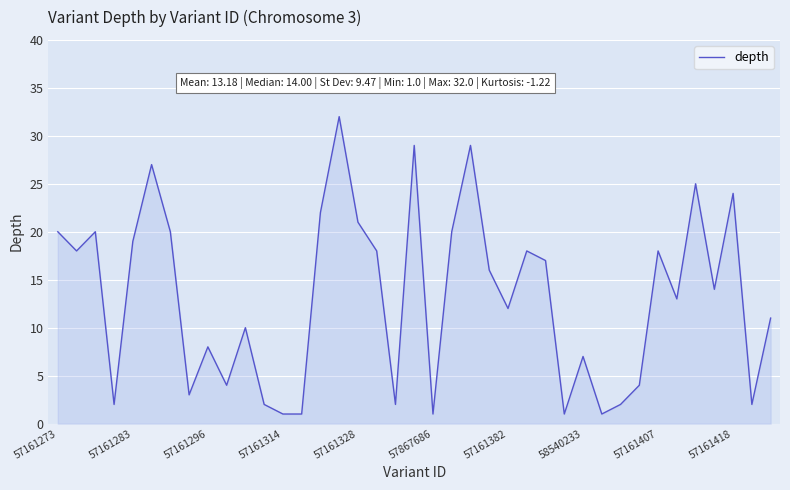

Reading right to left, list all the values displayed in this chart.

11	2	24	14	25	13	18	4	2	1	7	1	17	18	12	16	29	20	1	29	2	18	21	32	22	1	1	2	10	4	8	3	20	27	19	2	20	18	20